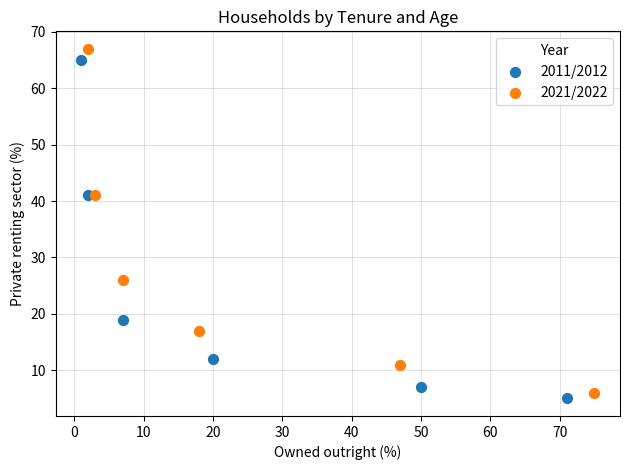

Which series reaches the maximum Y coordinate?

2021/2022